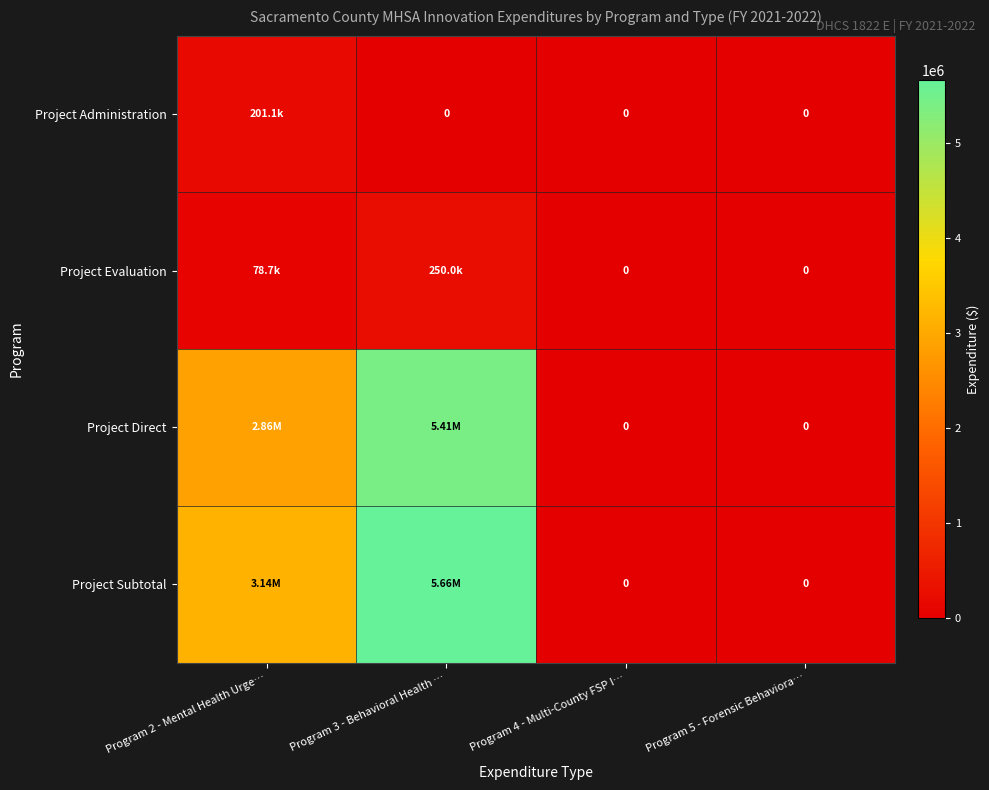

What is the sum of all Project Evaluation values?

328711.5